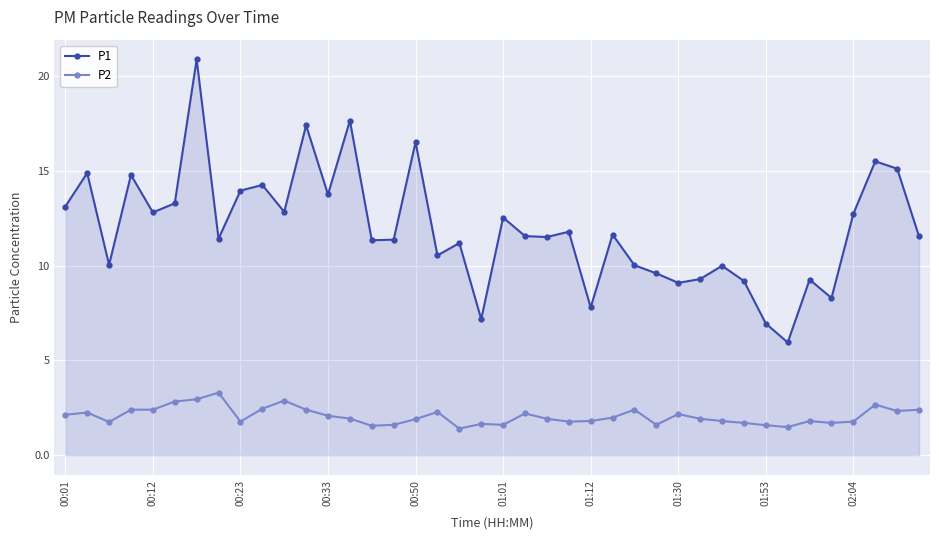

What is the value of the P2 point at the 8th from the left?

3.3